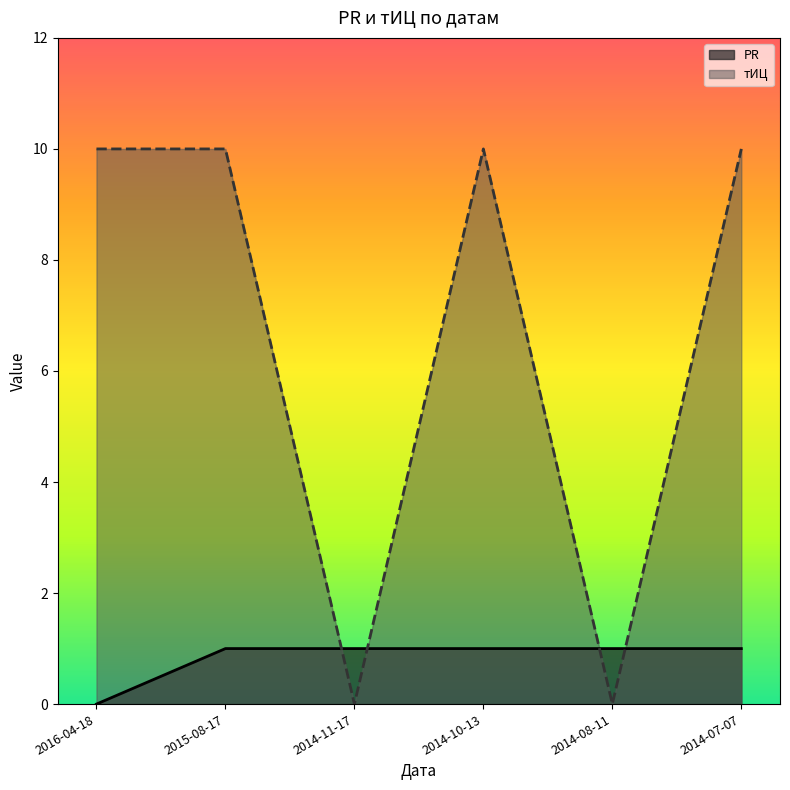

What is the sum of the PR values at 2014-10-13 and 2015-08-17?

2